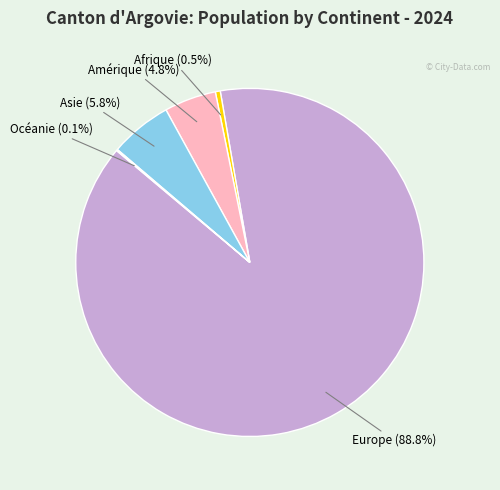

Does Europe represent more than half of the total?

Yes